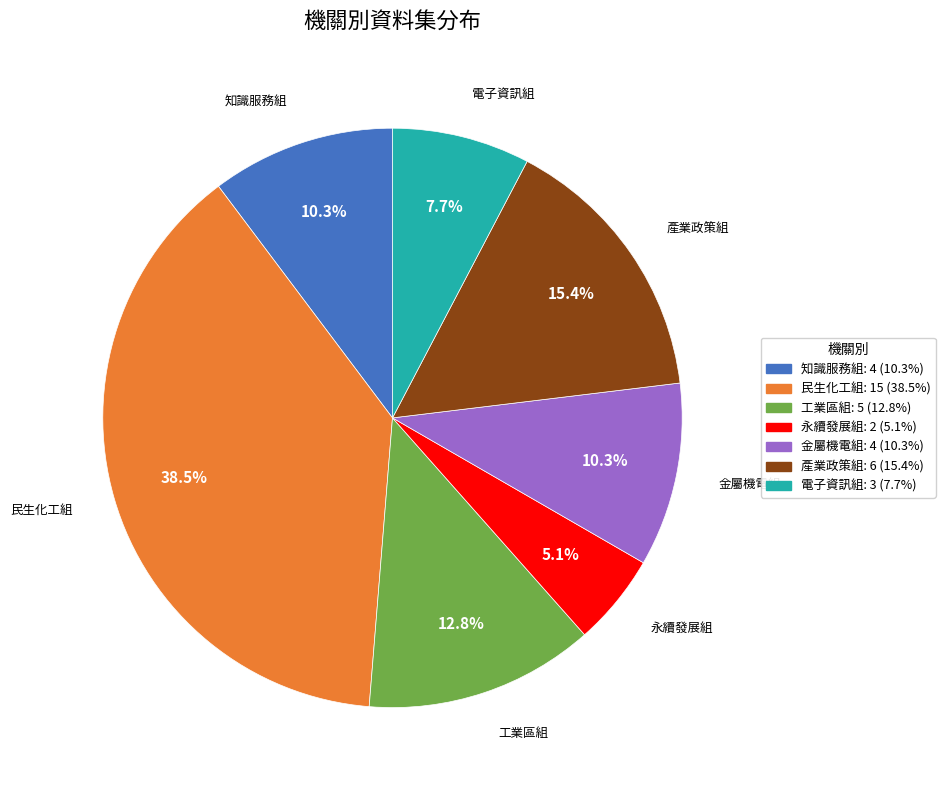

Is there a majority slice in this chart?

No